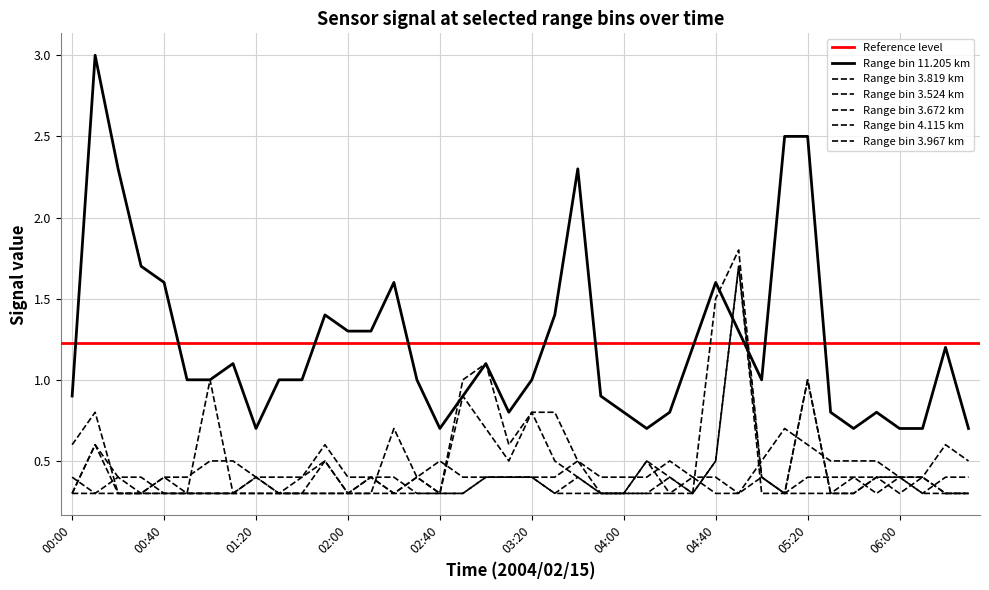

At which category does 11.205 reach its first local peak?

2004/02/15 00:10